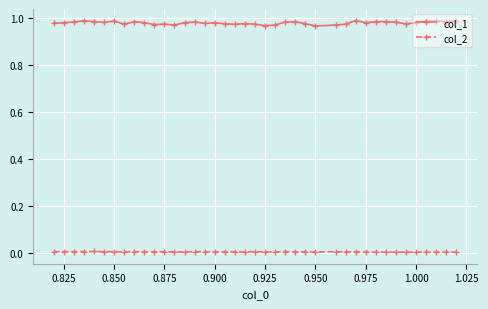

Which series has the largest total across all categories?

col_1